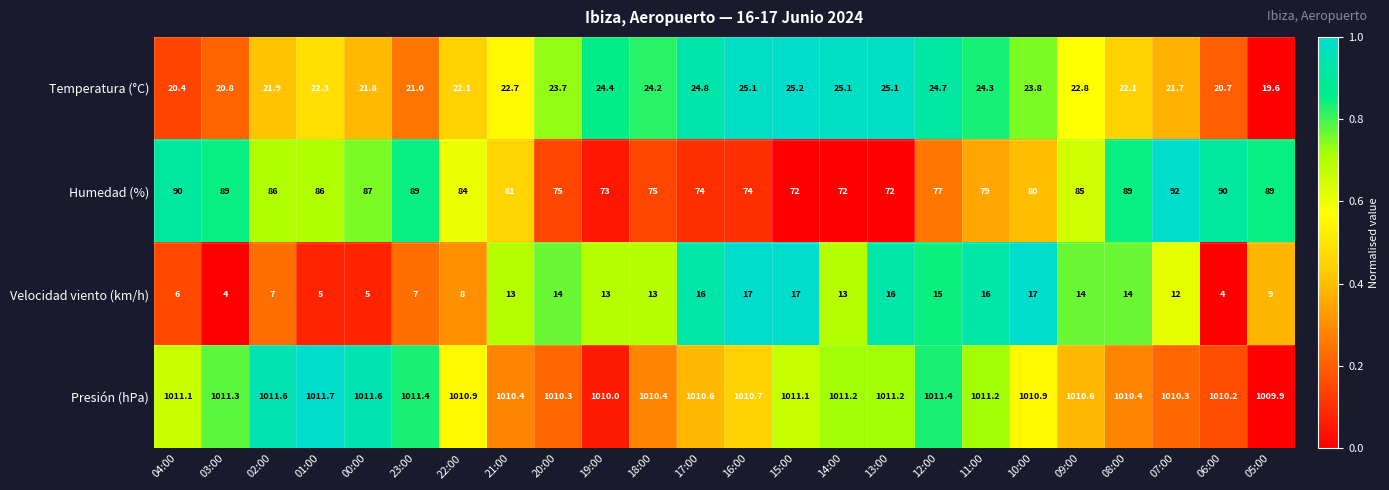

The Temperatura (°C) series shows 20.8 at 03:00. True or false?

True